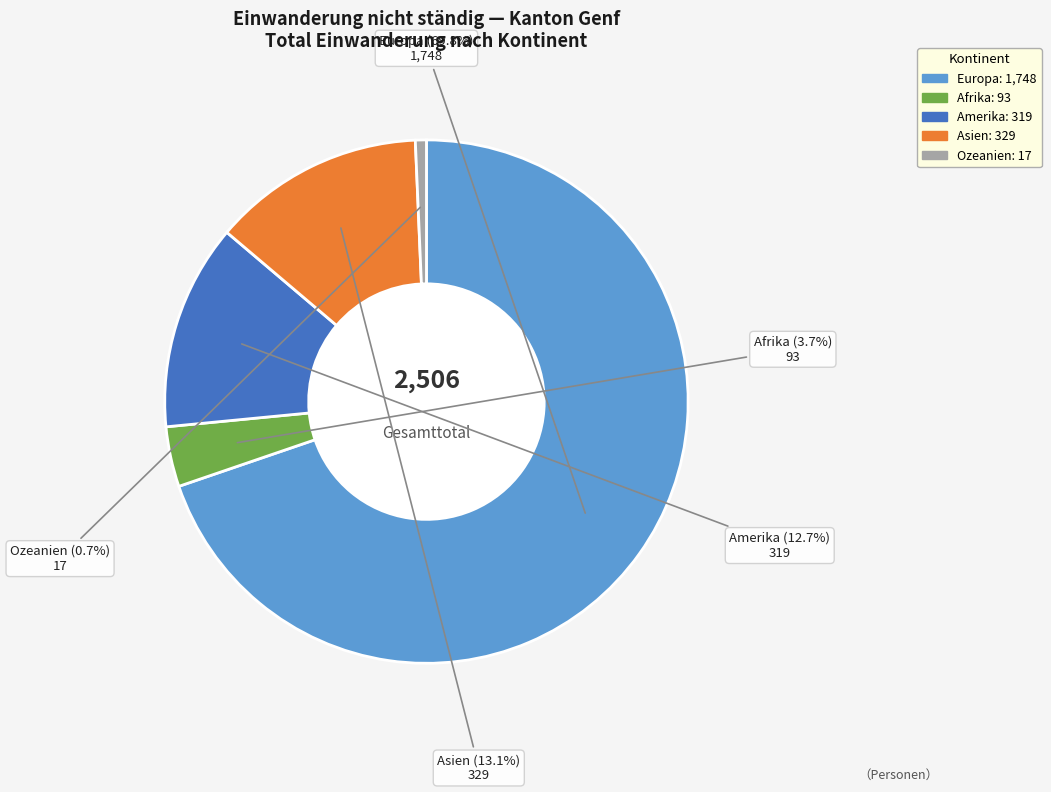

Does Amerika account for over 50% of the chart?

No